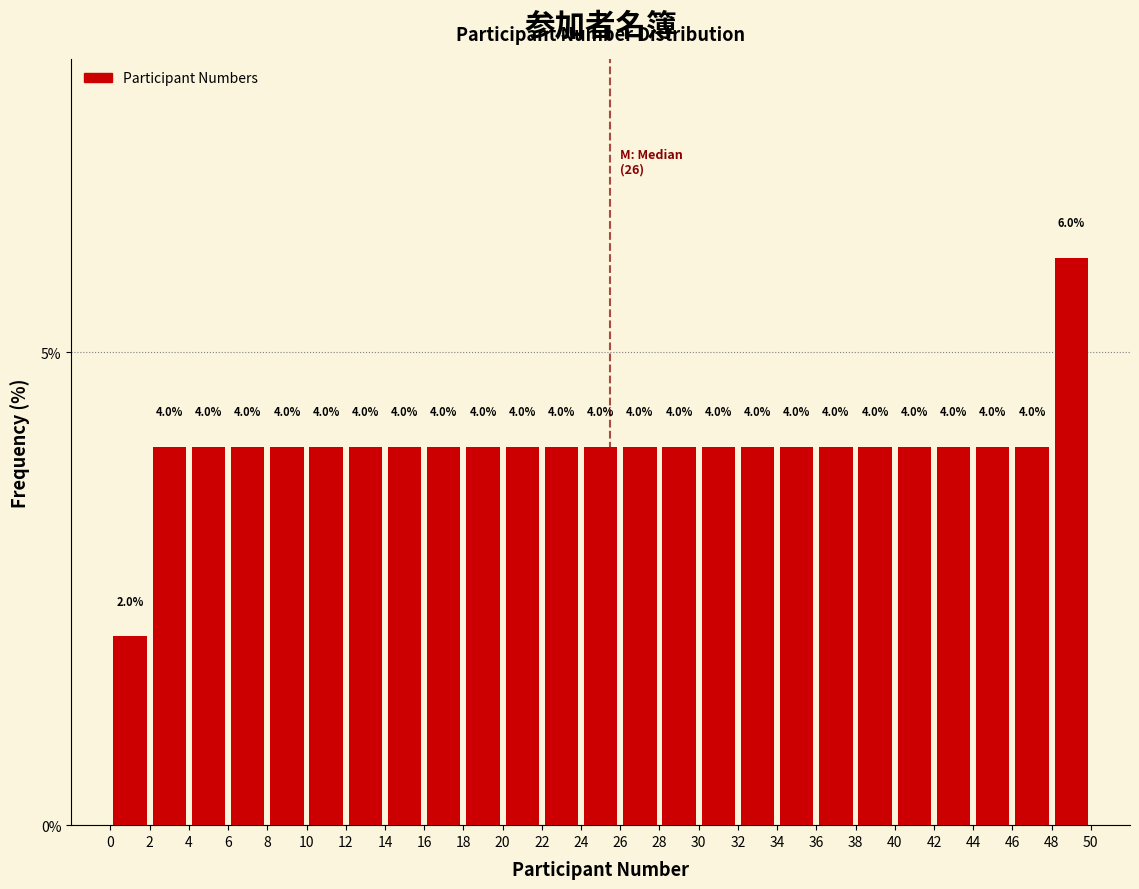

Reading left to right, transcribe this chart: for each bar, give the range it covers on the x-axis and its height.

0 to 2: 2.0
2 to 4: 4.0
4 to 6: 4.0
6 to 8: 4.0
8 to 10: 4.0
10 to 12: 4.0
12 to 14: 4.0
14 to 16: 4.0
16 to 18: 4.0
18 to 20: 4.0
20 to 22: 4.0
22 to 24: 4.0
24 to 26: 4.0
26 to 28: 4.0
28 to 30: 4.0
30 to 32: 4.0
32 to 34: 4.0
34 to 36: 4.0
36 to 38: 4.0
38 to 40: 4.0
40 to 42: 4.0
42 to 44: 4.0
44 to 46: 4.0
46 to 48: 4.0
48 to 50: 6.0